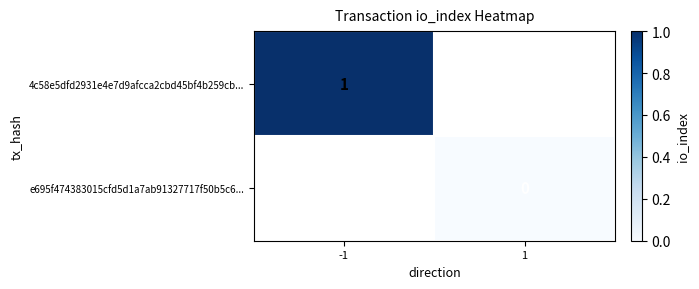

At how many categories does at least one series exceed 0?

1